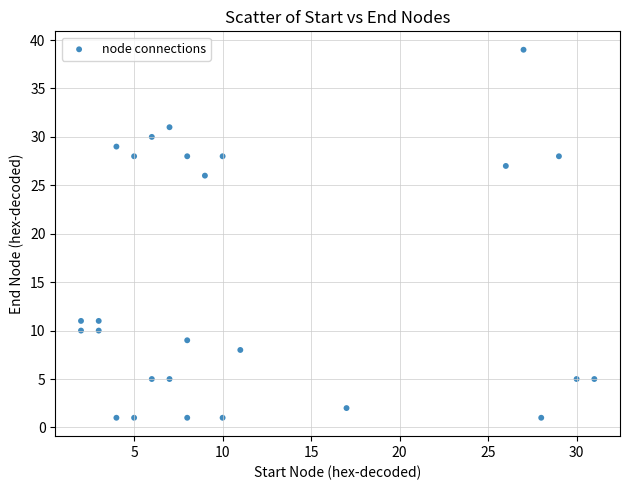

What is the range of X values (max minus min)?

29